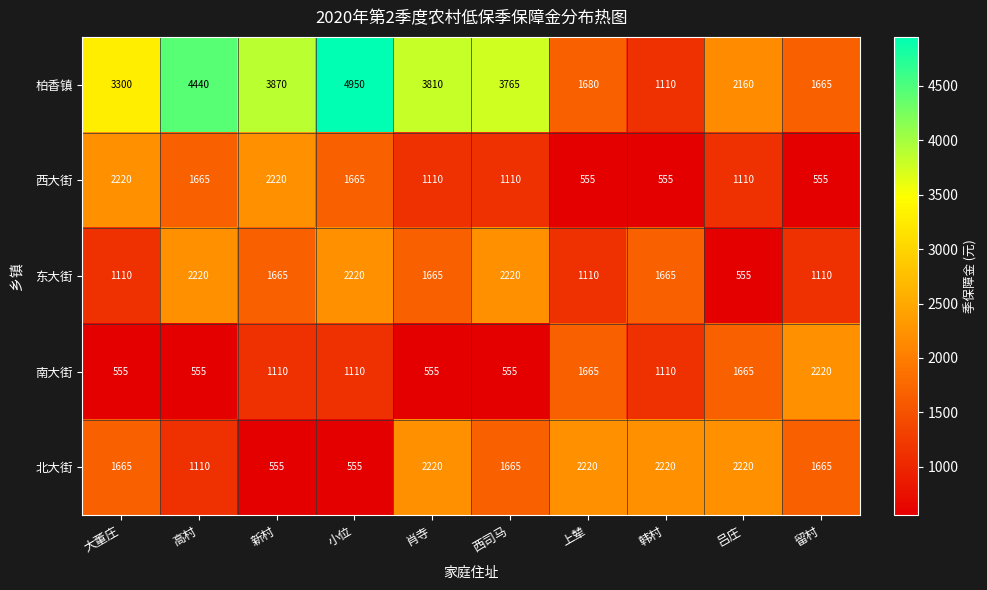

How many 南大街 values are between 555 and 1665?

9